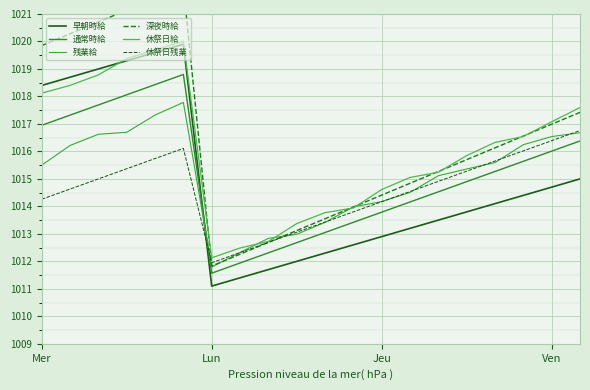

Is this an area chart (filled region under the line)?

No